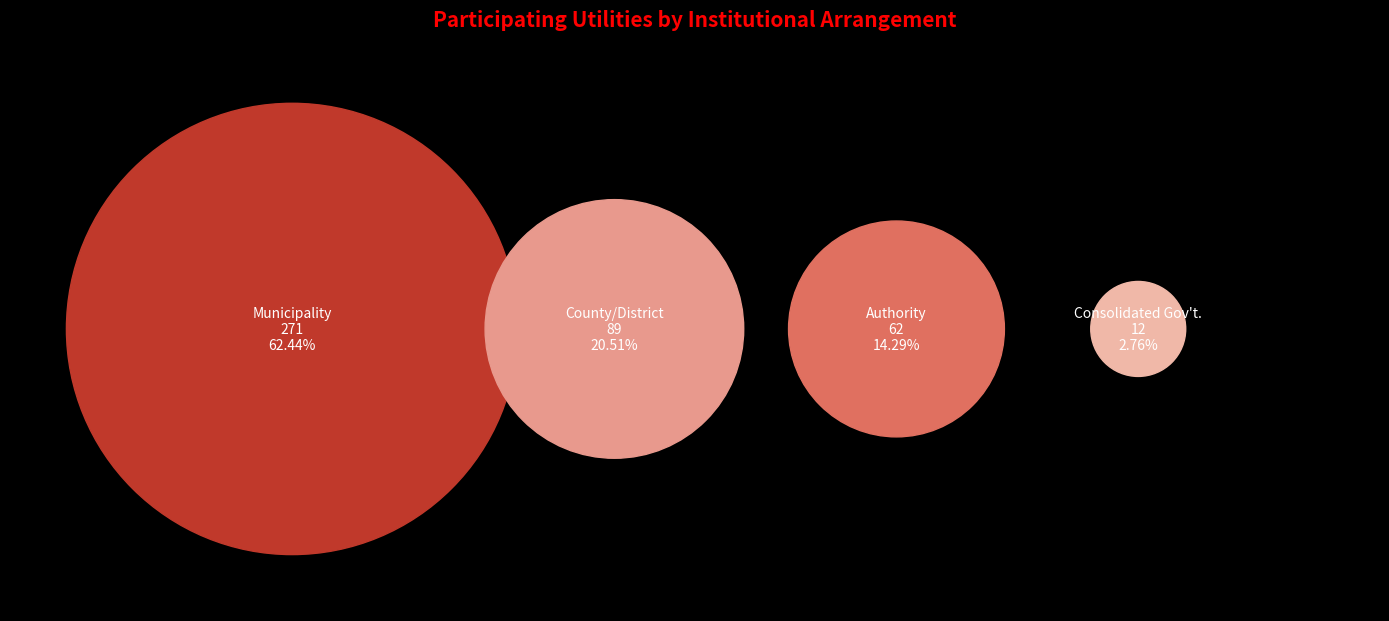

Does Authority represent more than half of the total?

No